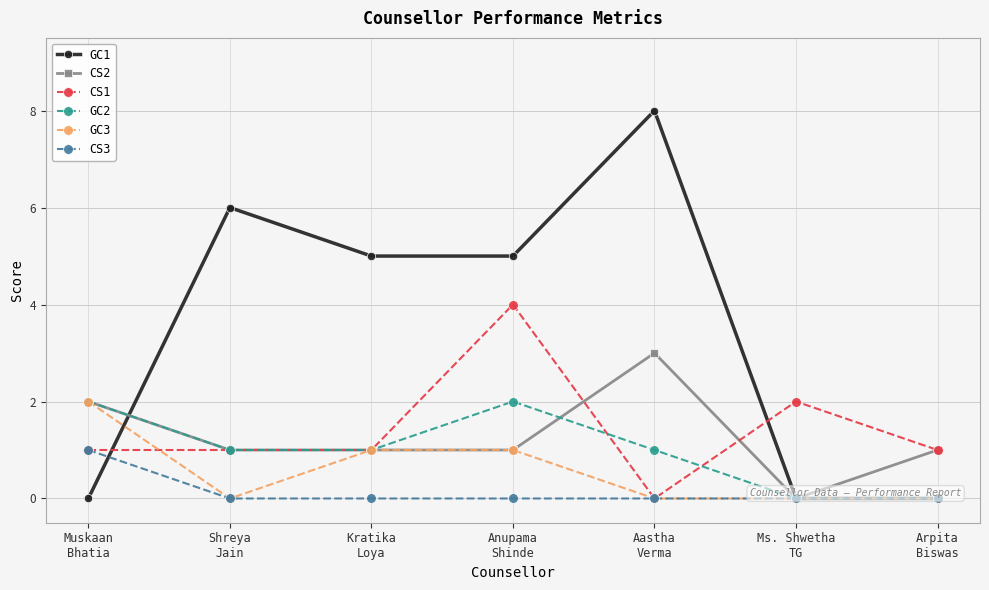

Between Muskaan
Bhatia and Ms. Shwetha
TG, which series saw the biggest shift?

CS2